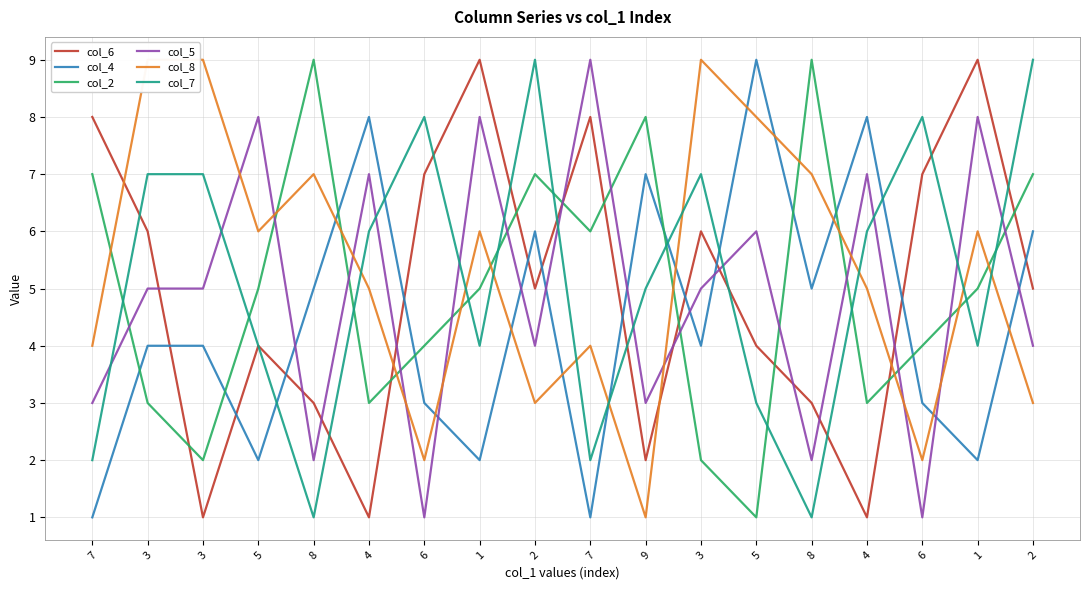

Is this an area chart (filled region under the line)?

No